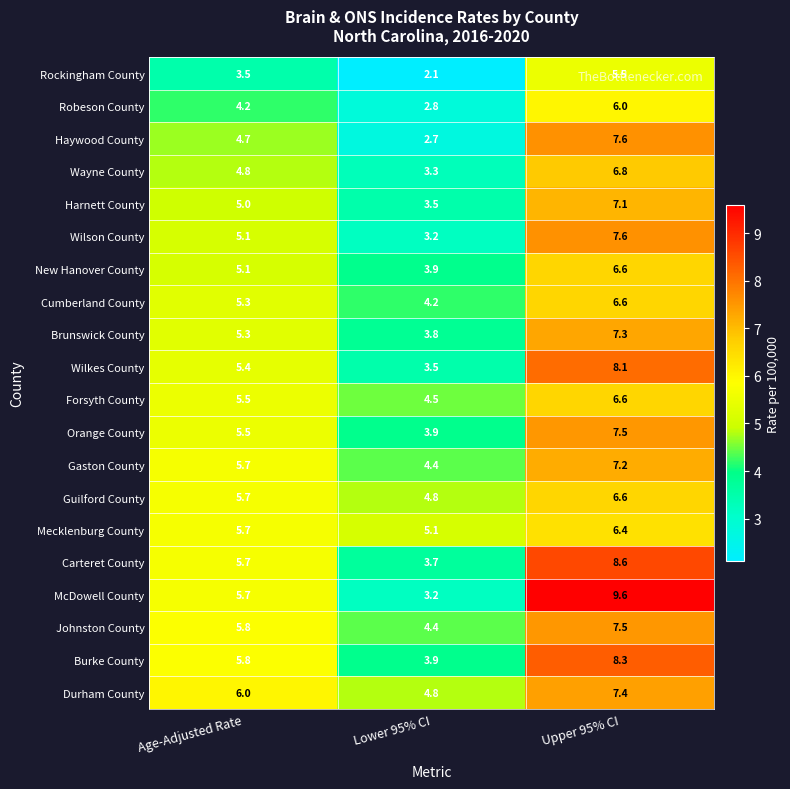

Is the value of Harnett County at Age-Adjusted Rate greater than the value of Rockingham County at Age-Adjusted Rate?

Yes